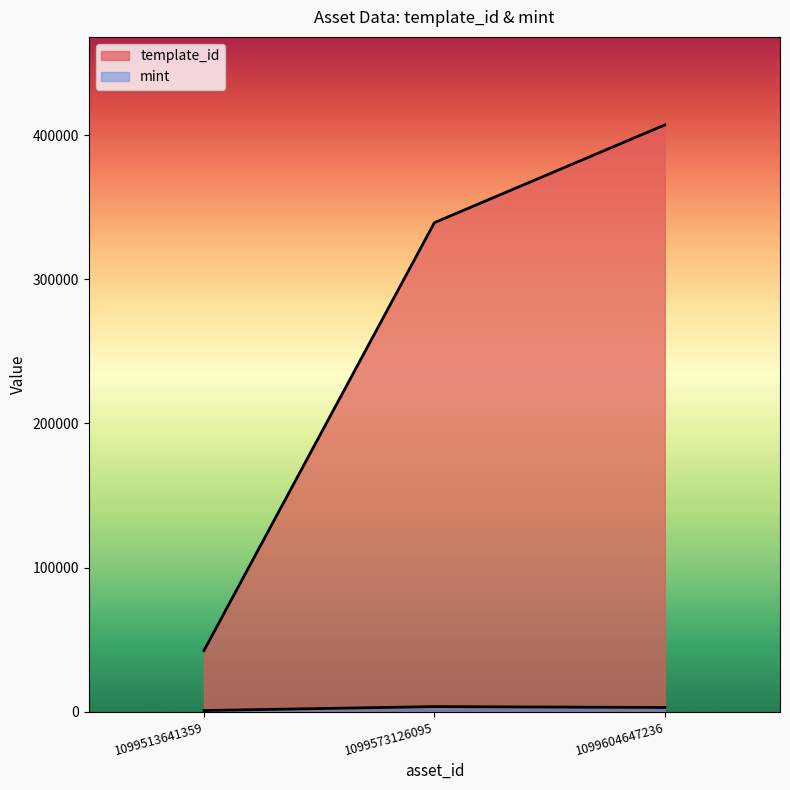

Which series has the largest range (max minus min)?

template_id